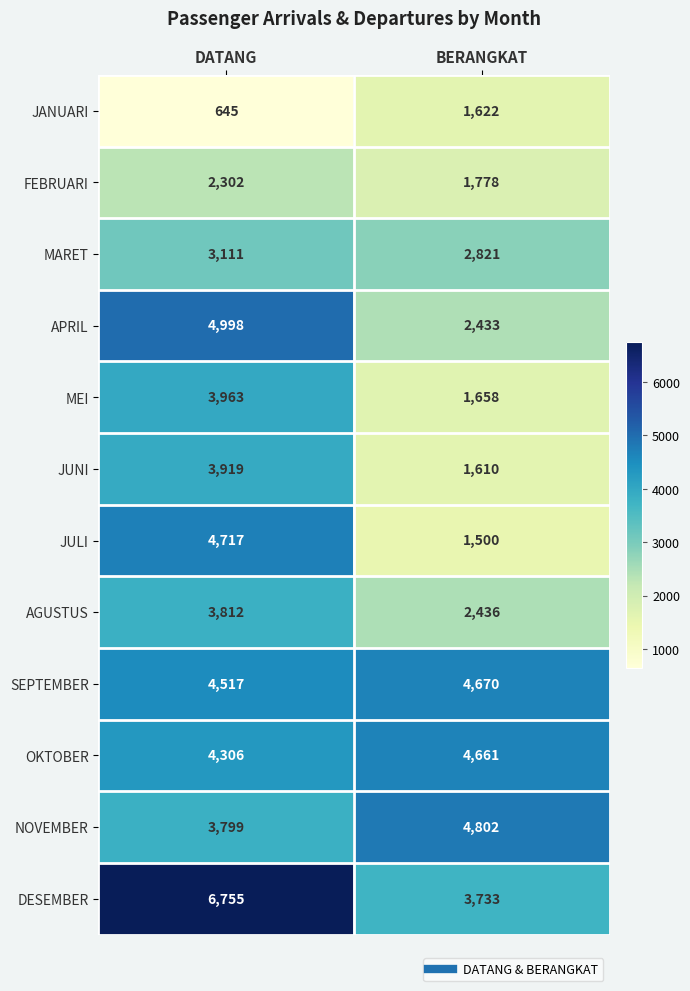

Reading right to left, transcribe all the data shown in this chart.

JANUARI: BERANGKAT=1622	DATANG=645
FEBRUARI: BERANGKAT=1778	DATANG=2302
MARET: BERANGKAT=2821	DATANG=3111
APRIL: BERANGKAT=2433	DATANG=4998
MEI: BERANGKAT=1658	DATANG=3963
JUNI: BERANGKAT=1610	DATANG=3919
JULI: BERANGKAT=1500	DATANG=4717
AGUSTUS: BERANGKAT=2436	DATANG=3812
SEPTEMBER: BERANGKAT=4670	DATANG=4517
OKTOBER: BERANGKAT=4661	DATANG=4306
NOVEMBER: BERANGKAT=4802	DATANG=3799
DESEMBER: BERANGKAT=3733	DATANG=6755